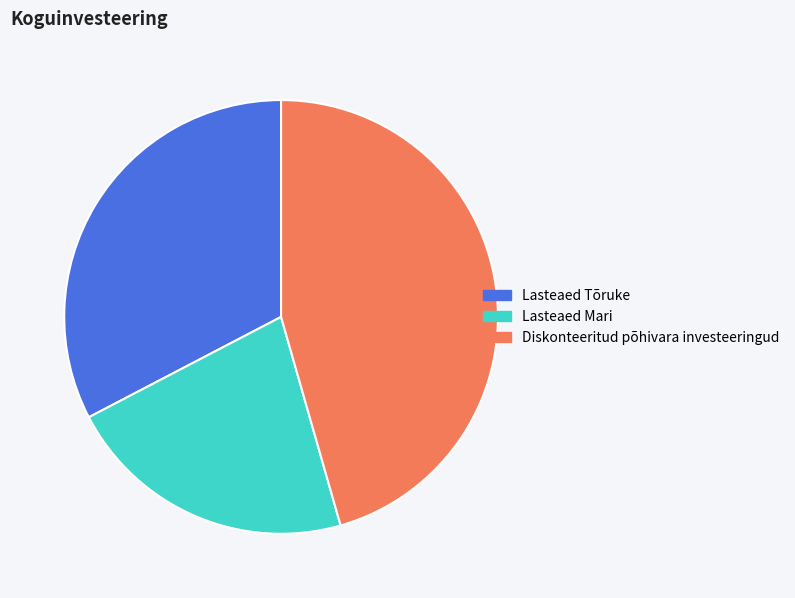

Which category has the biggest portion of the pie?

Diskonteeritud põhivara investeeringud